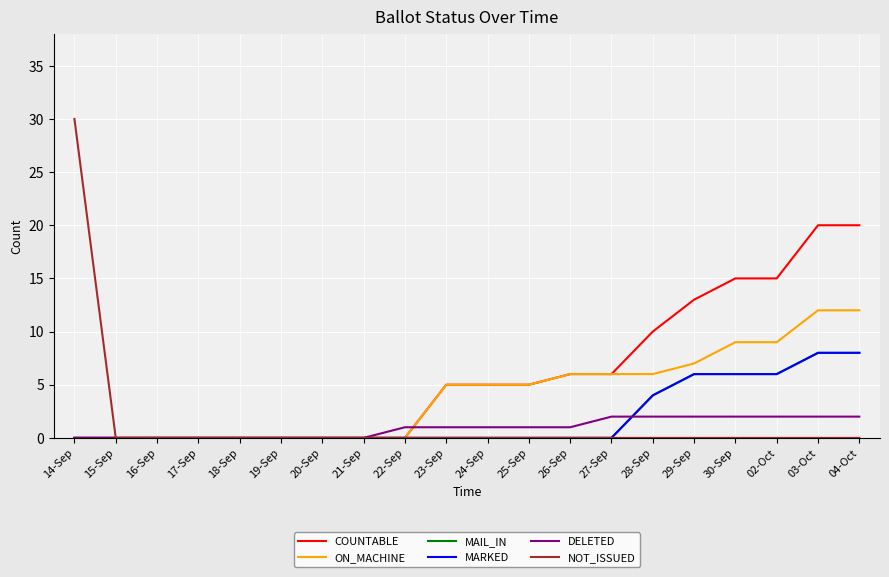

Does the chart display data point markers on the line(s)?

No